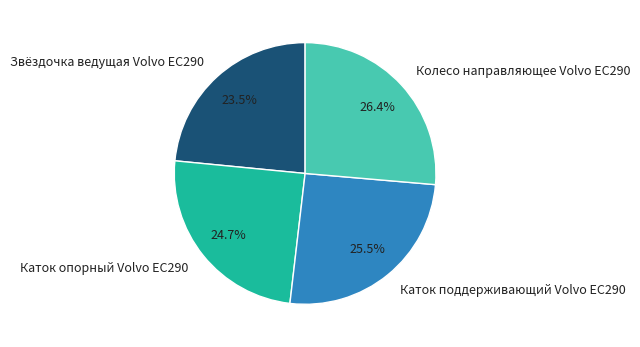

What is the smallest slice in the pie chart?

Звёздочка ведущая Volvo EC290